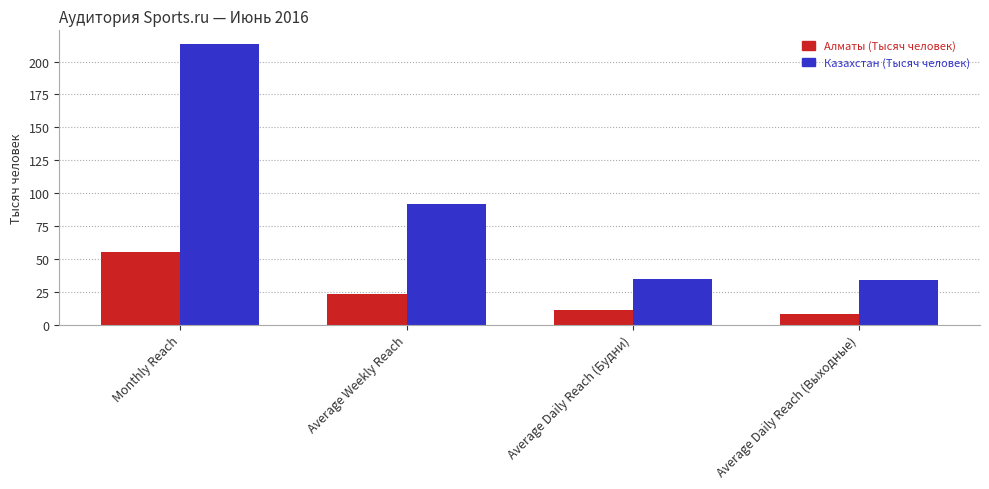

Where is Алматы (Тысяч человек) nearest to the value 31?

Average Weekly Reach